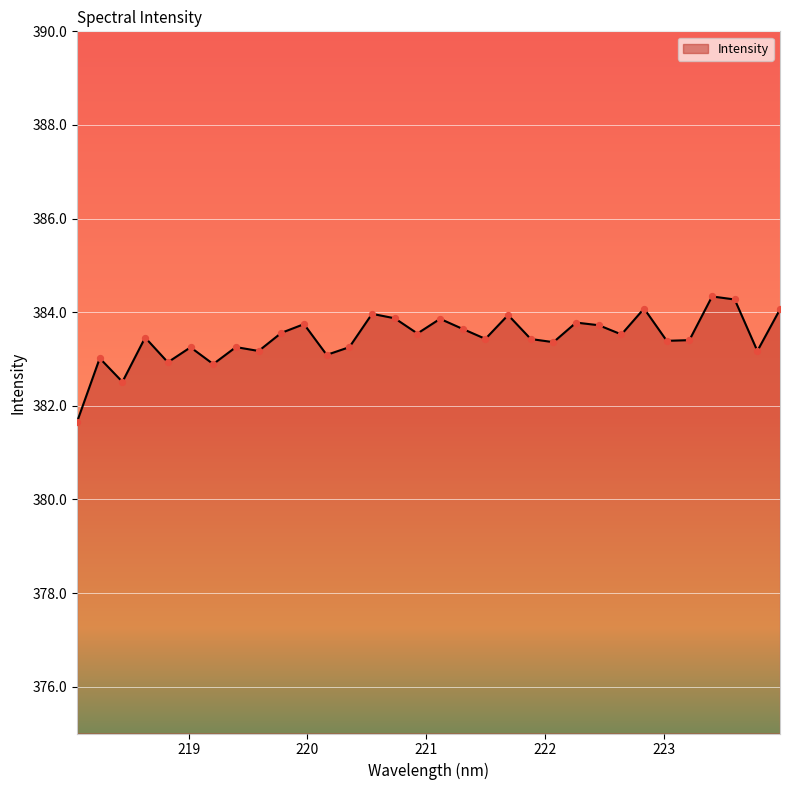

What is the smallest value displayed?

381.7